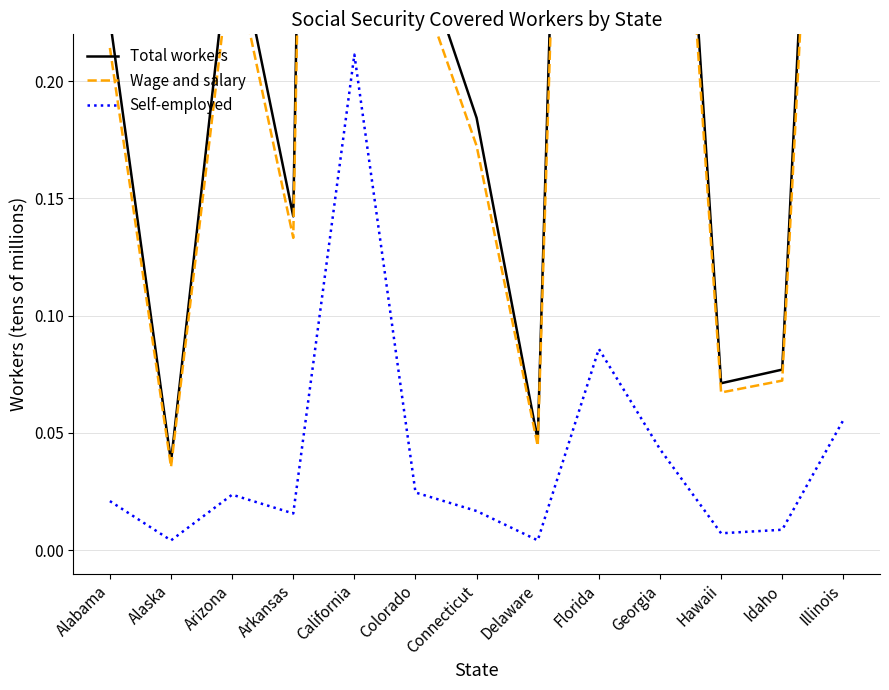

What is the sum of the Self-employed values at Colorado and Georgia?

0.1